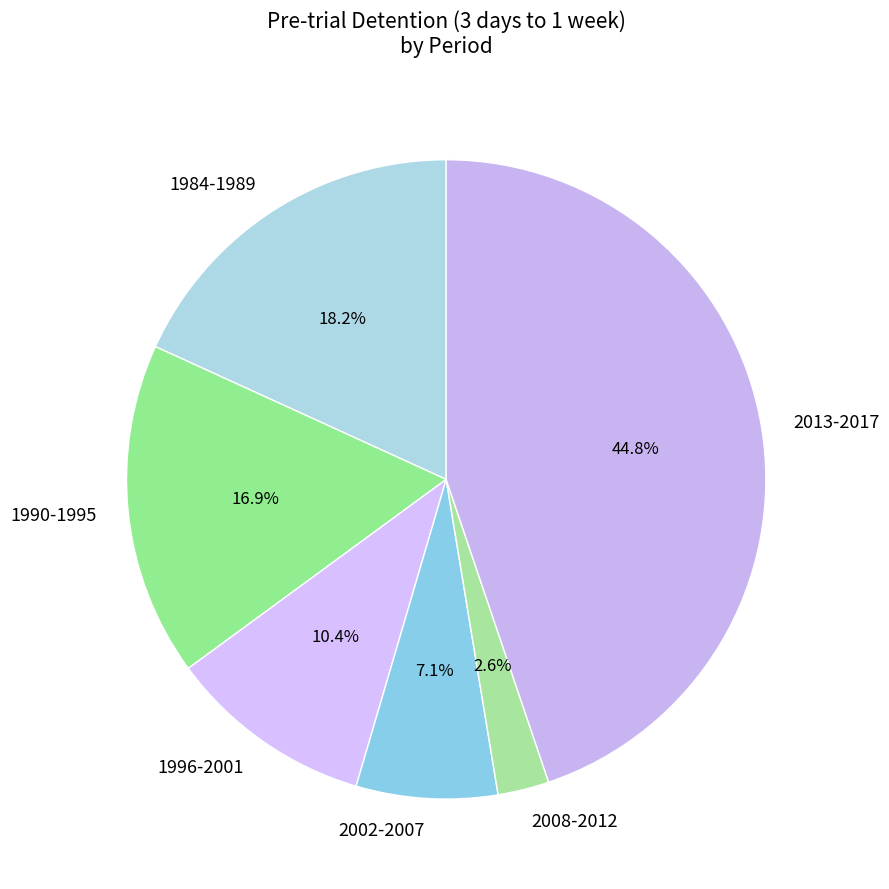

Combined, what portion of the pie is 1996-2001 and 2013-2017?

55.2%